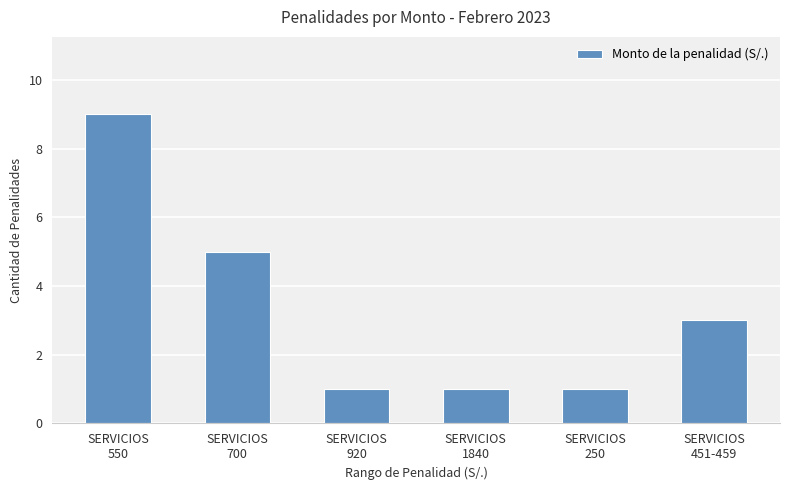

How many distinct data groups are displayed?

1